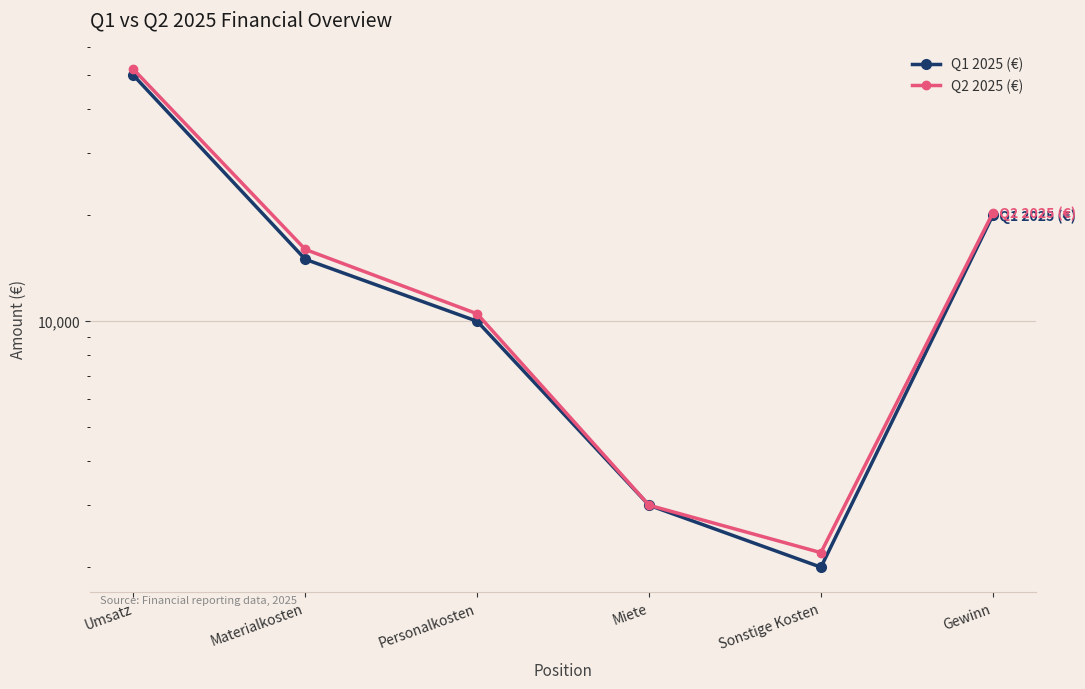

Which label corresponds to the smallest value in the chart?

Sonstige Kosten